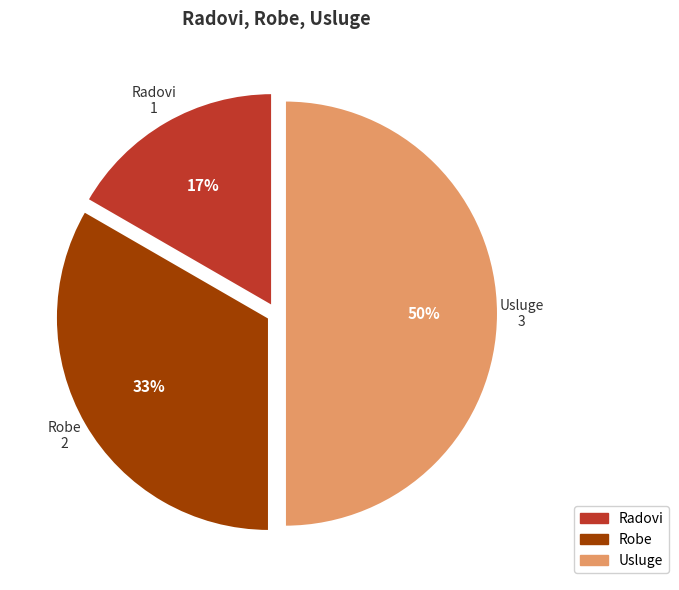

What percentage is the Usluge slice, to the nearest percent?

50%